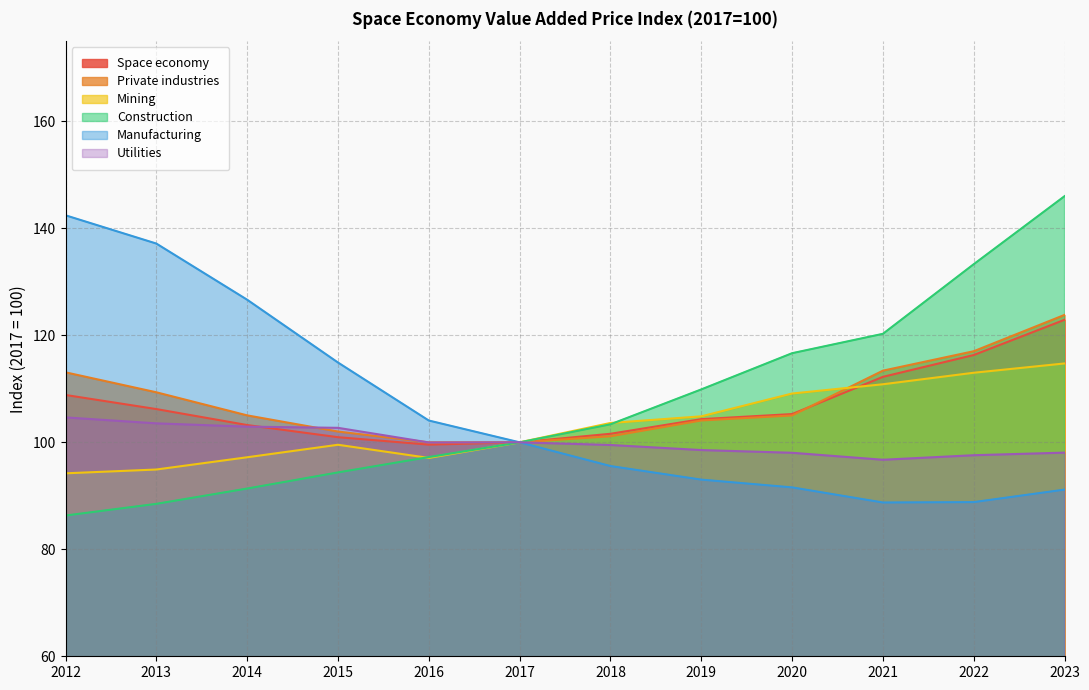

After their last crossing, which series has the higher values: Space economy or Private industries?

Private industries